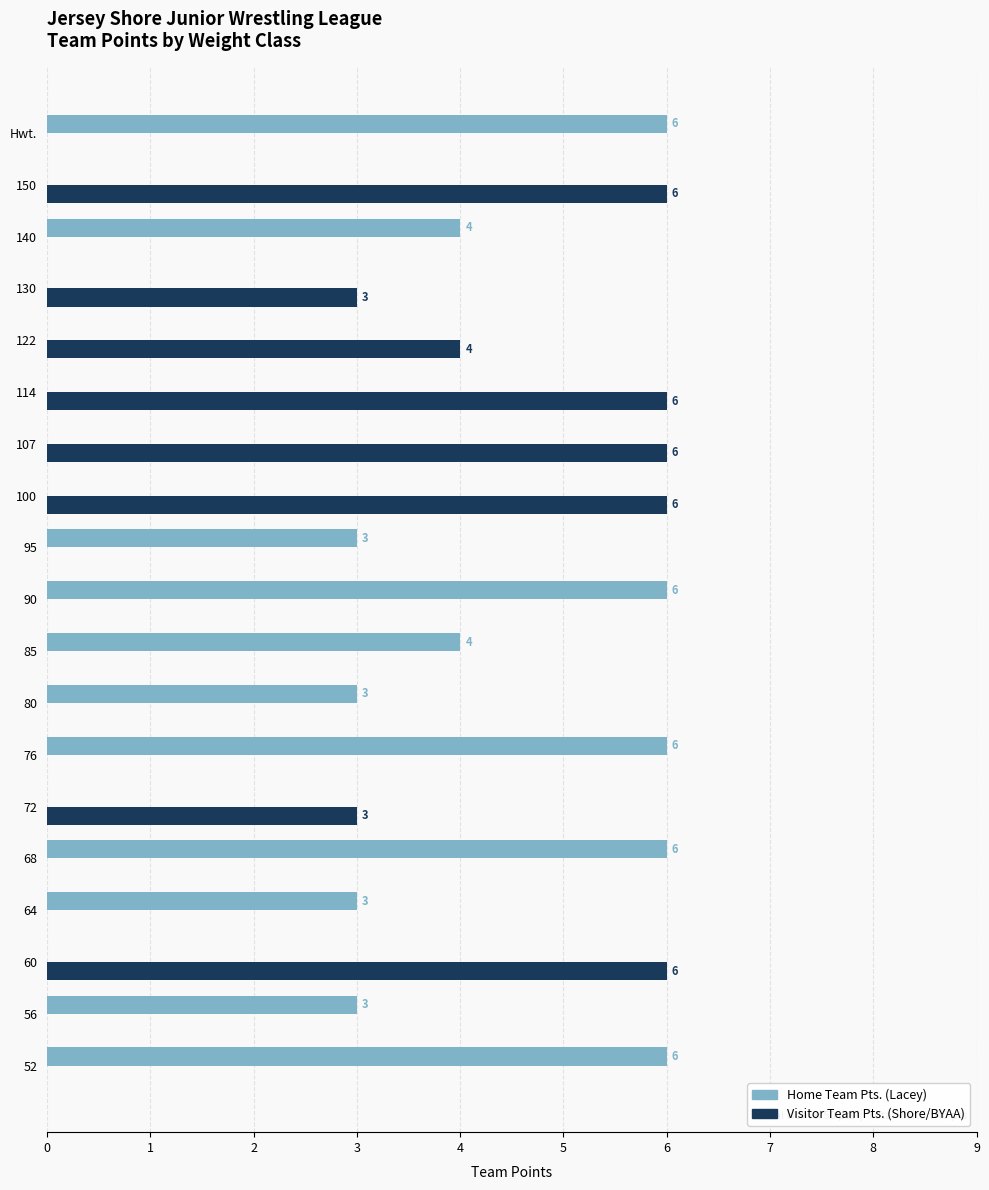

How many Visitor Team Pts. (Shore/BYAA) values are between 0 and 6?

19